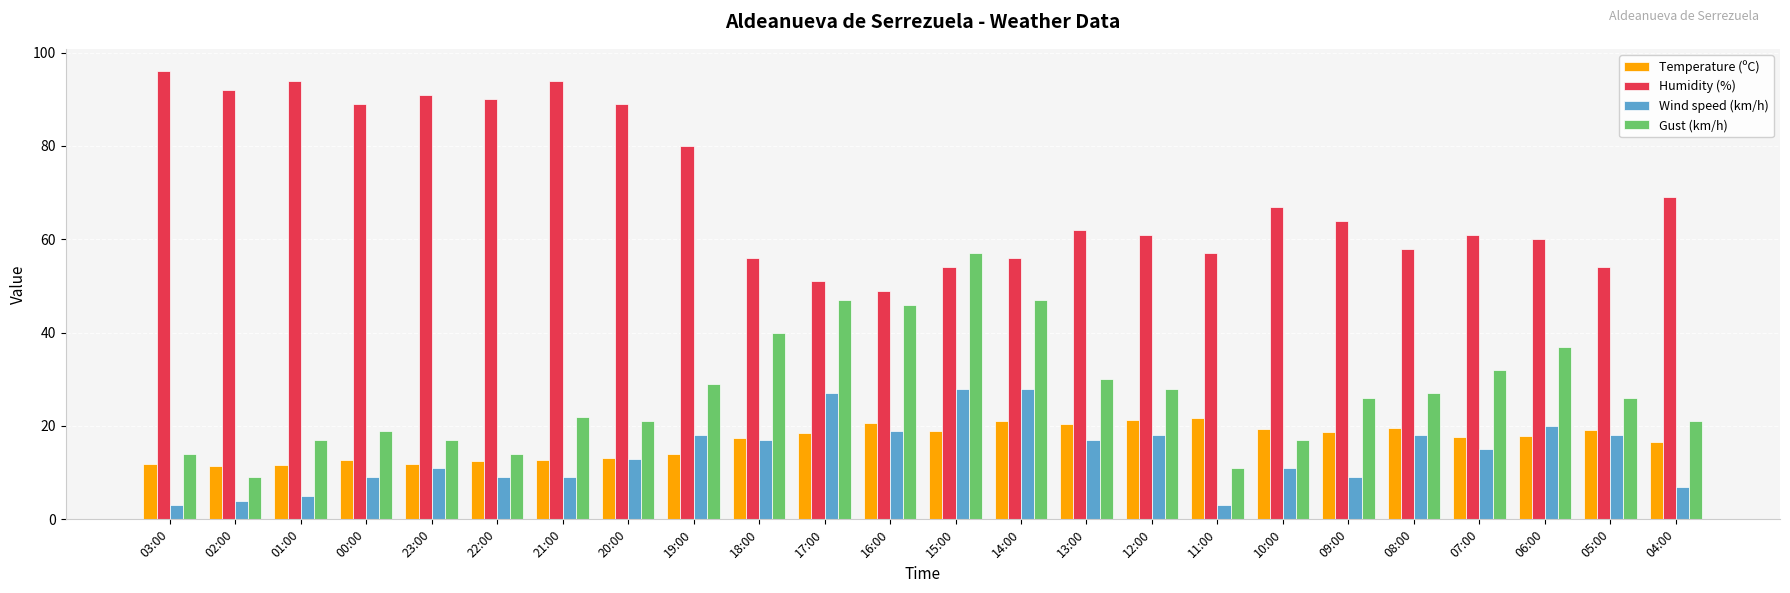

What are all the series names shown in the legend?

Temperature (ºC), Humidity (%), Wind speed (km/h), Gust (km/h)